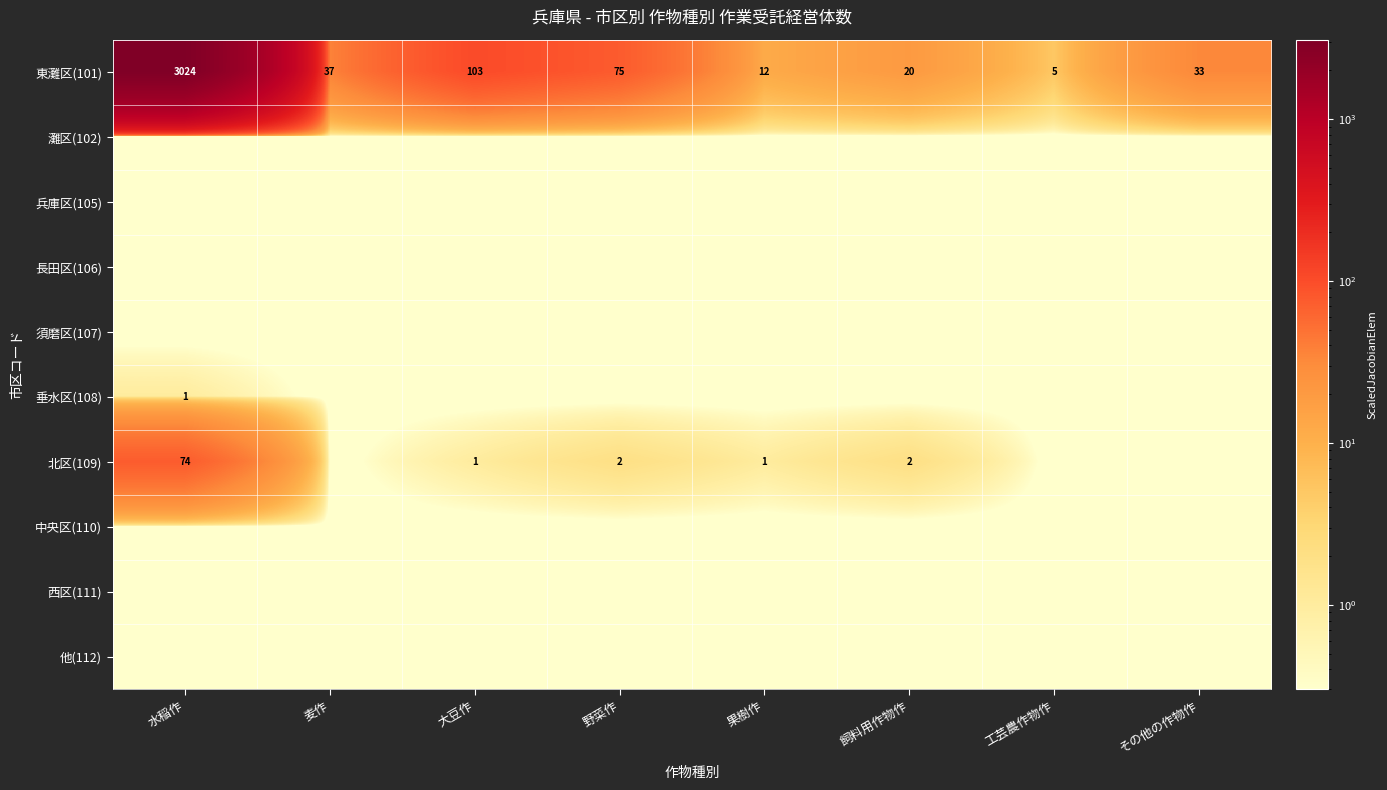

Which has a higher value, 果樹作 or その他の作物作?

その他の作物作